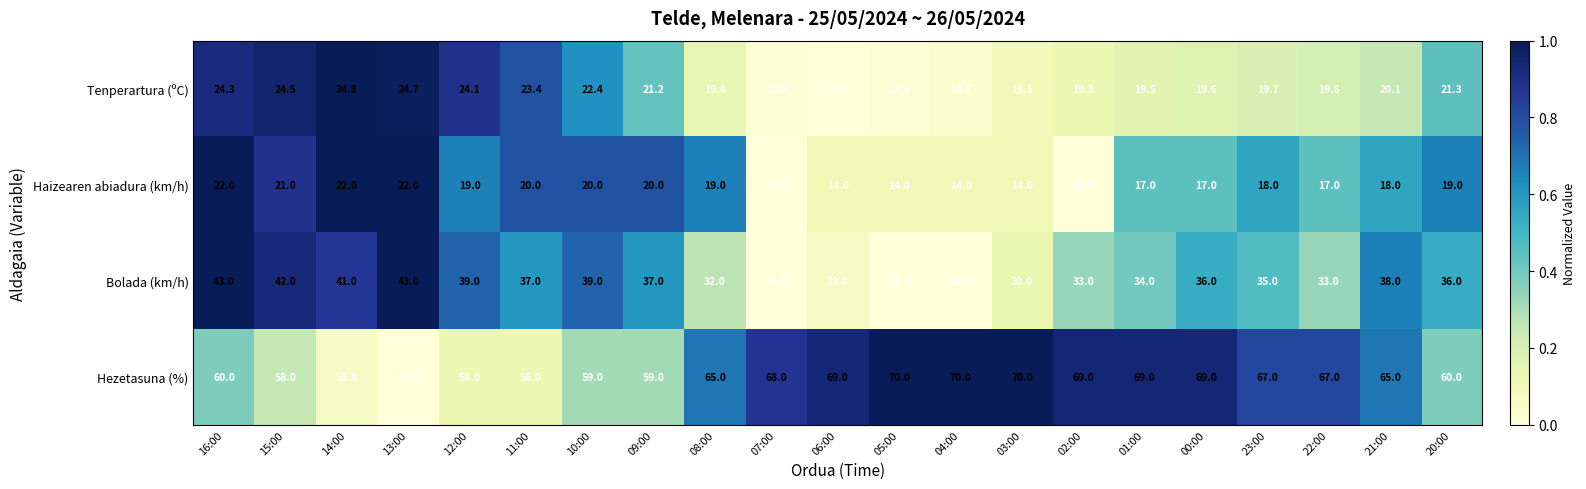

What is the difference between the Tenperartura (ºC) values at 10:00 and 12:00?

1.7